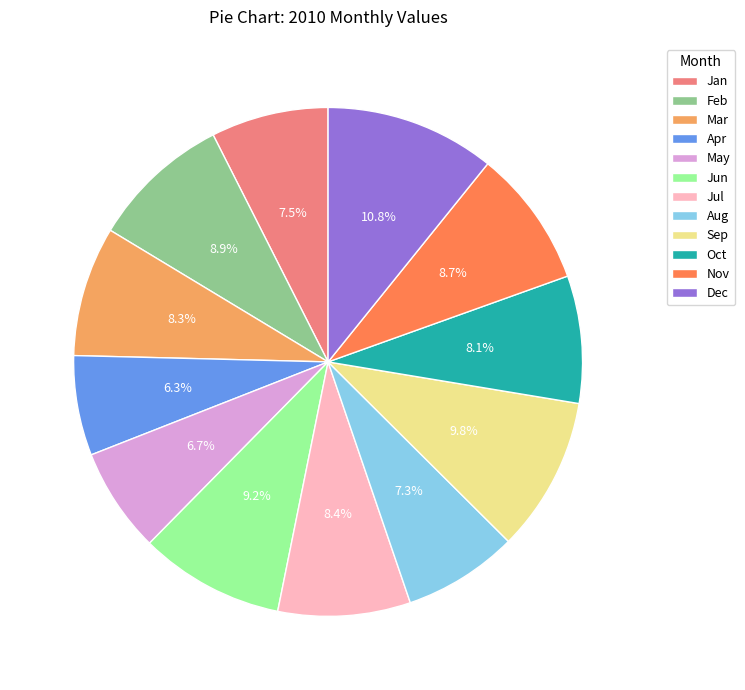

To the nearest percent, what is the average slice percentage?

8%